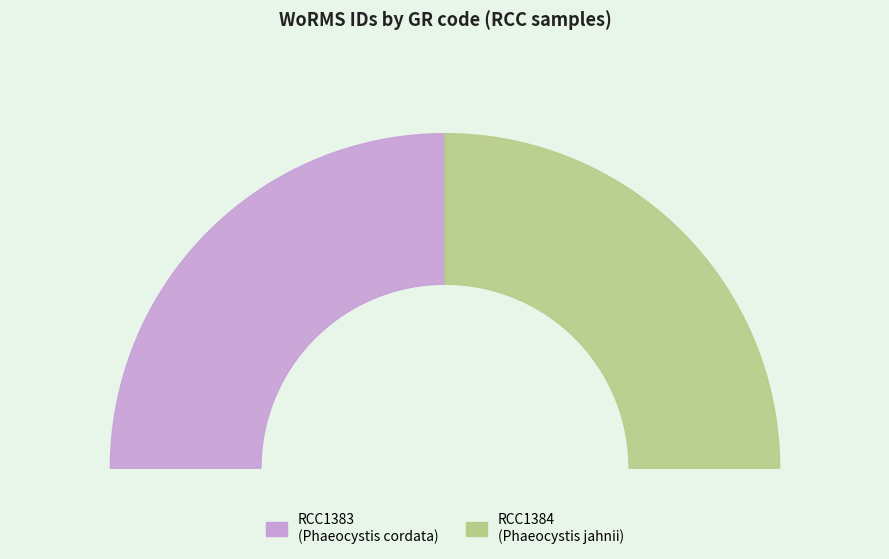

Does RCC1383 represent more than half of the total?

No